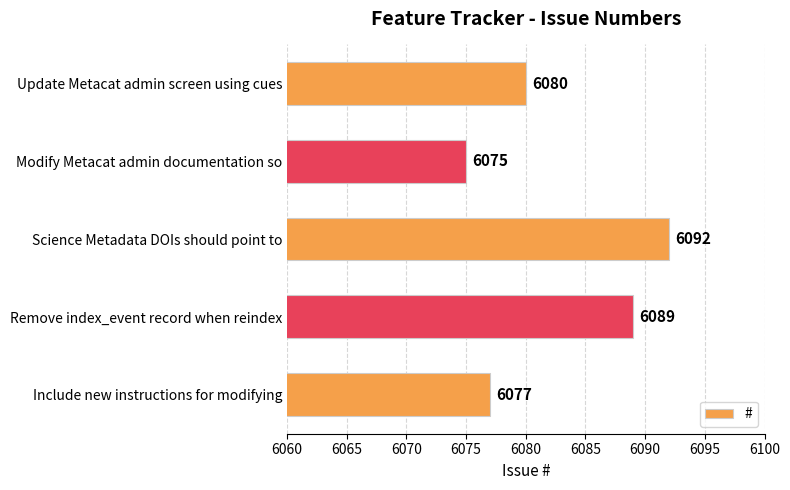

How many data points are less than 6080?

2